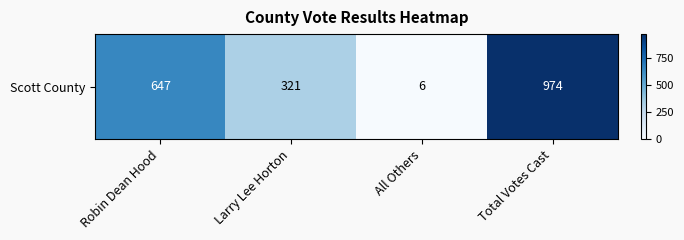

List the labels in order of value, largest first.

Total Votes Cast, Robin Dean Hood, Larry Lee Horton, All Others